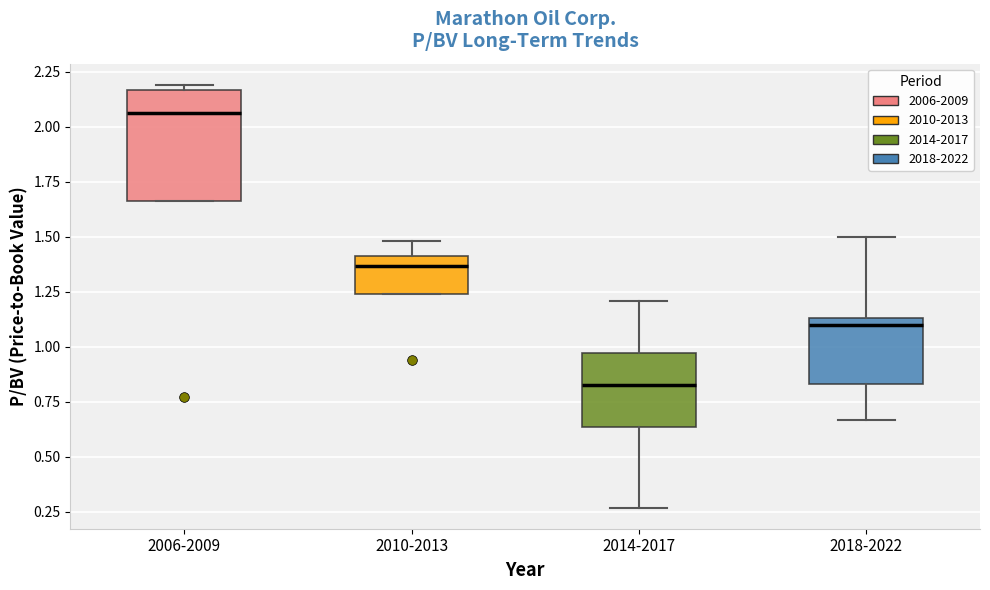

Which box has the highest median line?

2006-2009